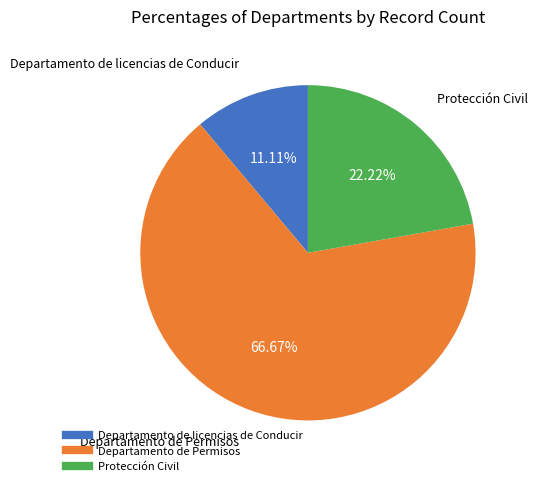

To the nearest percent, what percentage of the pie is Departamento de licencias de Conducir?

11%